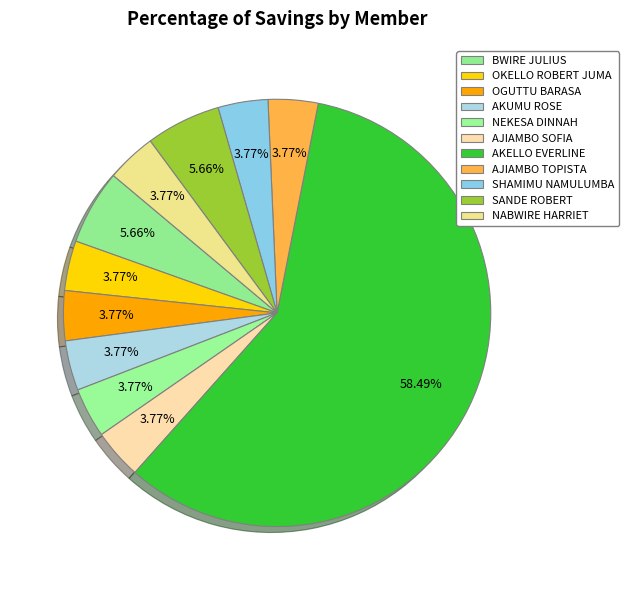

Is the sum of OKELLO ROBERT JUMA and BWIRE JULIUS greater than half?

No